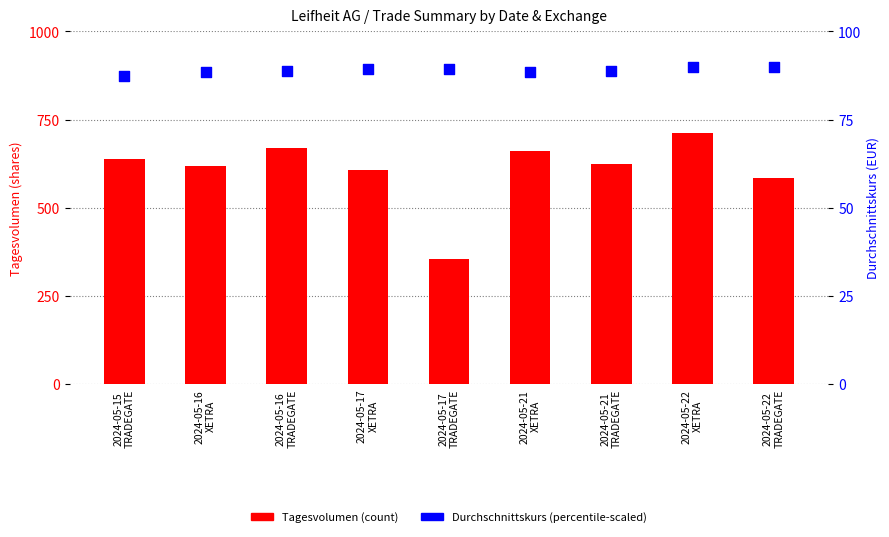

Which series contains the lowest Y value?

Durchschnittskurs